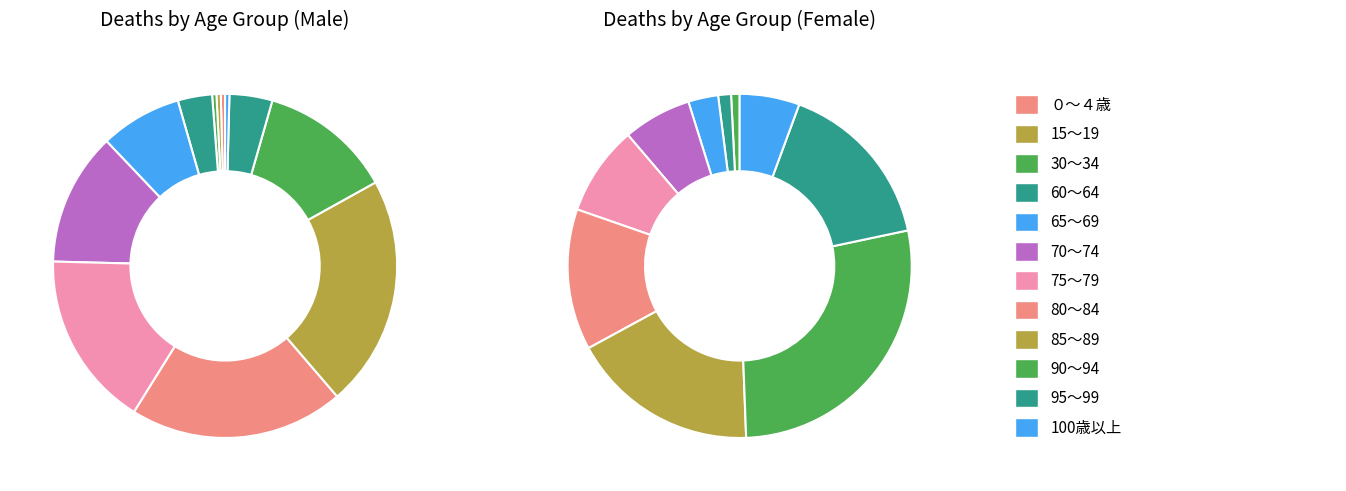

True or false: 15～19 accounts for 0% of the total.

True